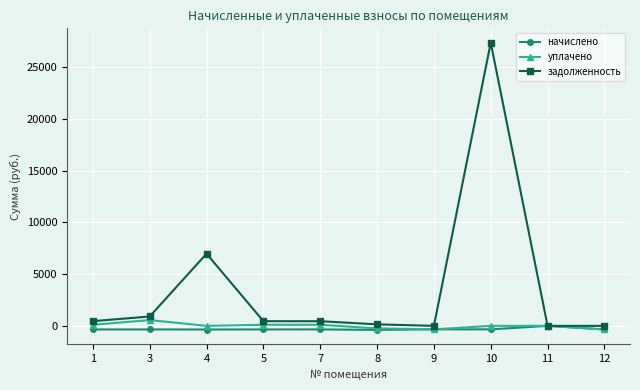

The value of задолженность at 11 is -8682.7. True or false?

False